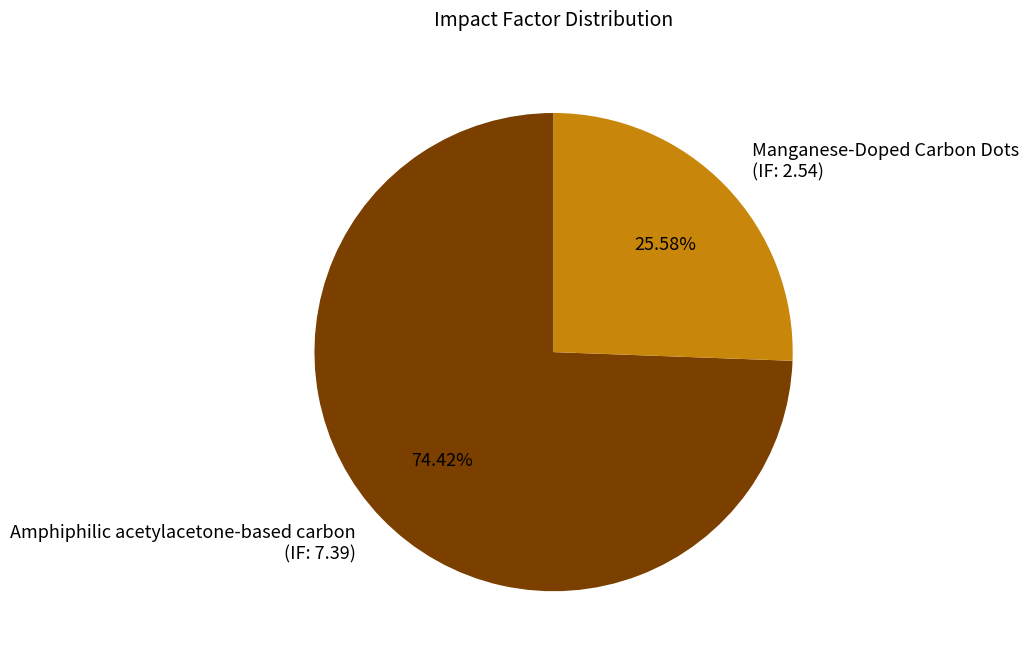

Combined, do Amphiphilic acetylacetone-based carbon (IF: 7.39) and Manganese-Doped Carbon Dots (IF: 2.54) account for over 50%?

Yes